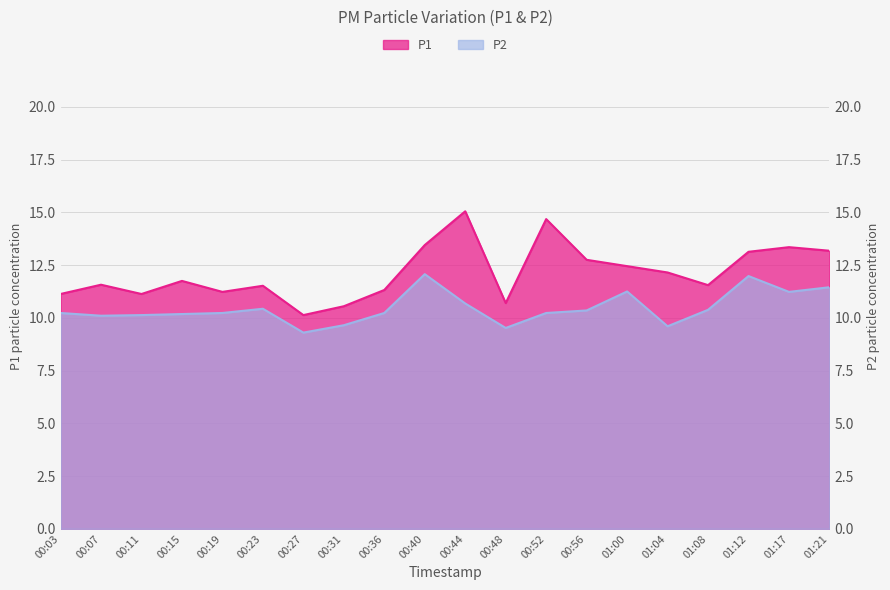

Reading left to right, what are all the values shown in this chart?

P1: 11.1	11.6	11.1	11.8	11.2	11.5	10.1	10.6	11.3	13.4	15.1	10.7	14.7	12.8	12.4	12.2	11.6	13.1	13.3	13.2
P2: 10.2	10.1	10.1	10.2	10.2	10.4	9.3	9.7	10.2	12.1	10.7	9.5	10.2	10.3	11.2	9.6	10.4	12.0	11.2	11.4